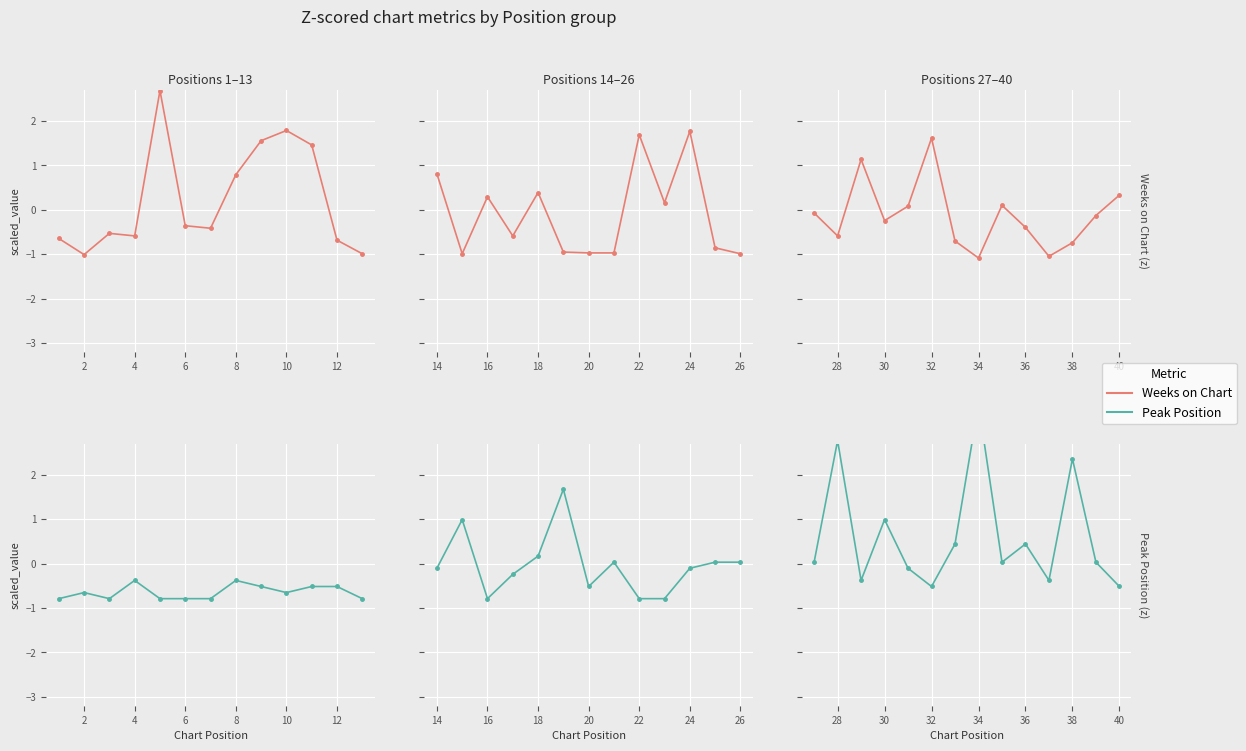

What is the maximum value shown in the chart?

3.6